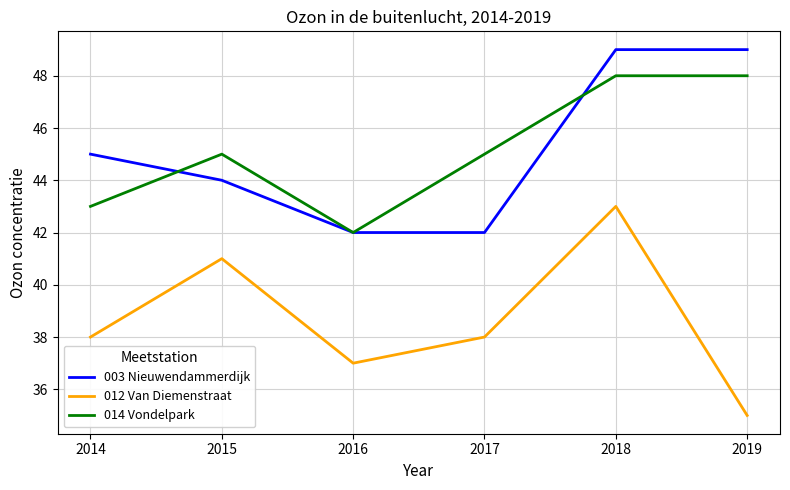

What value does the 003 Nieuwendammerdijk series have at 2014?

45